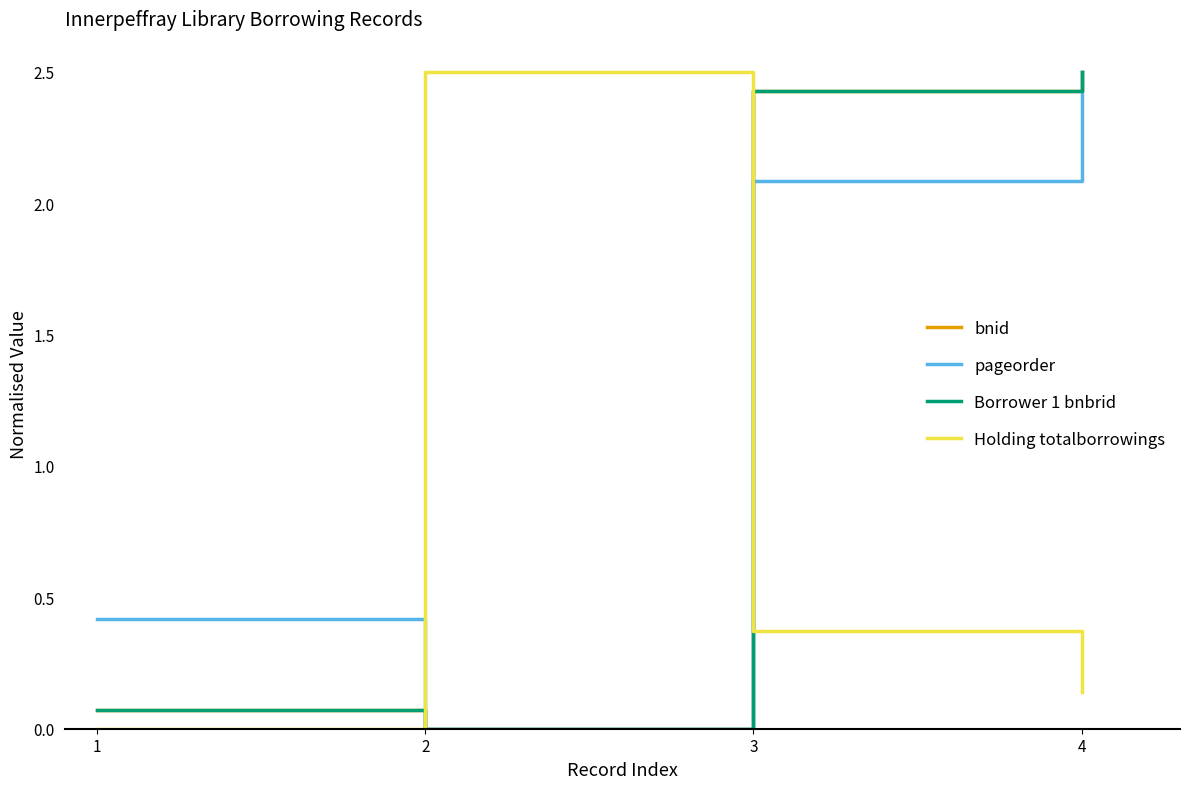

Does the chart have visible grid lines?

No